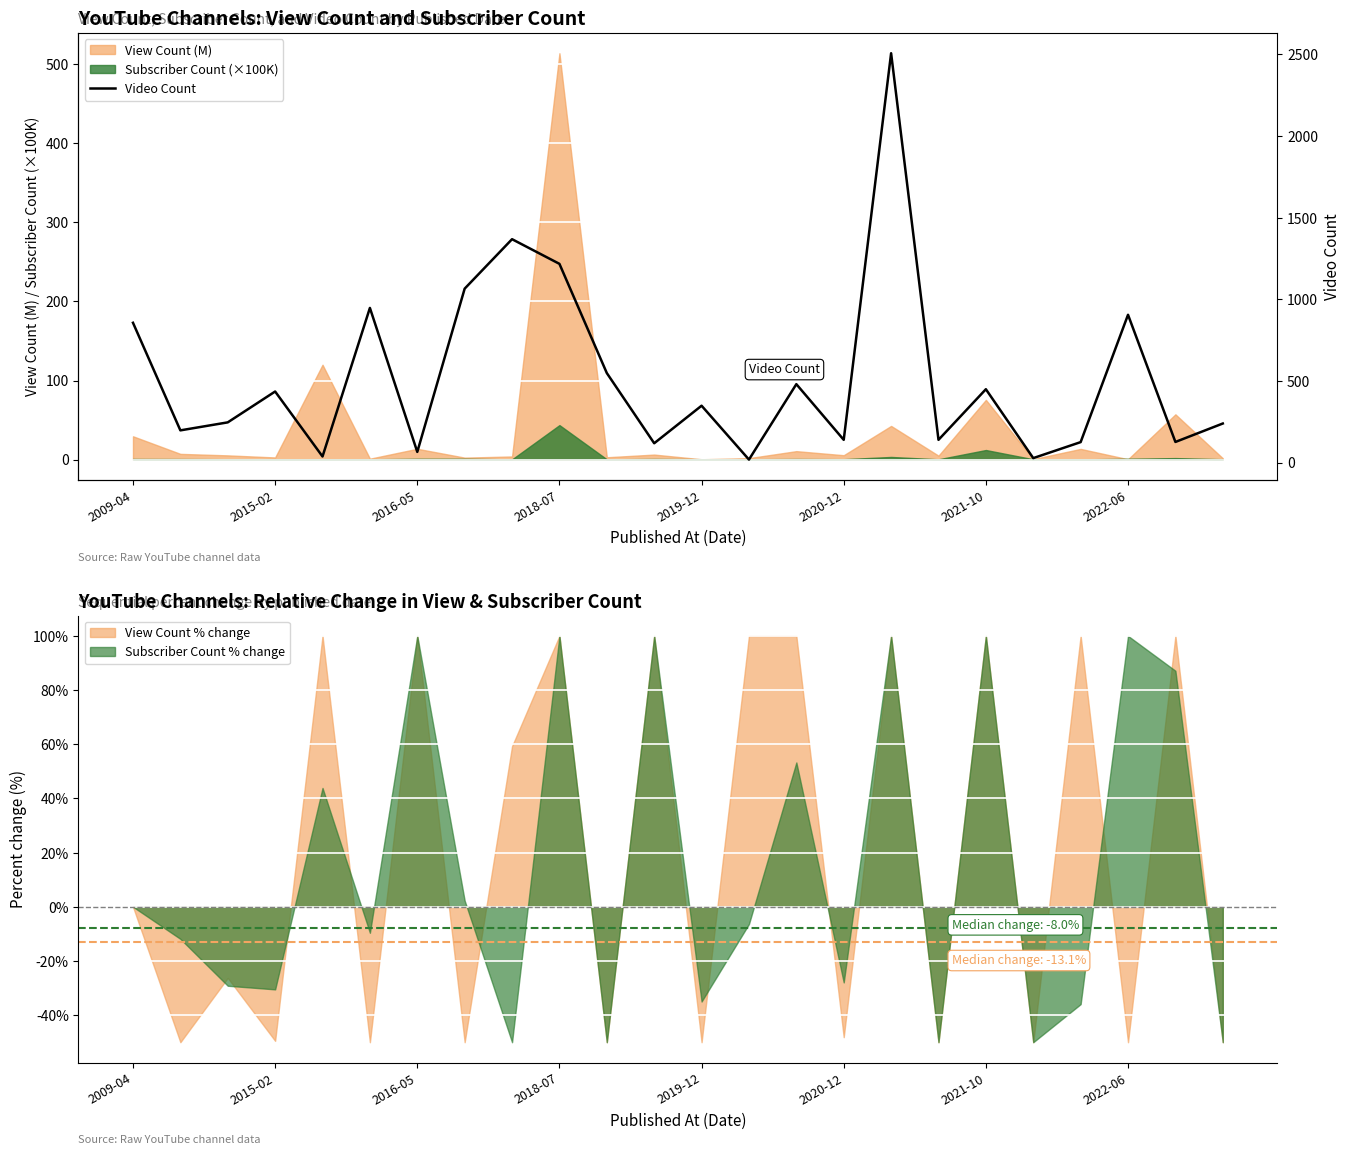

Is it true that the value at 14 is 480?

True